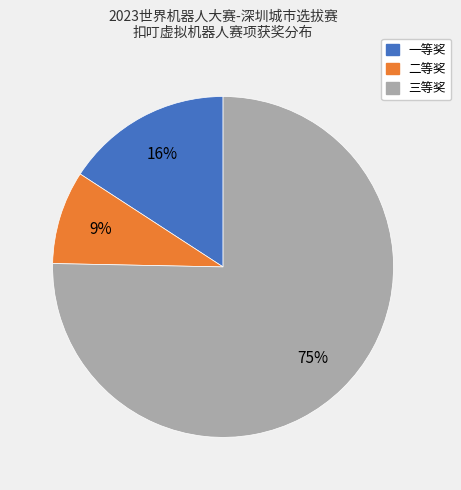

Combined, do 三等奖 and 二等奖 account for over 50%?

Yes